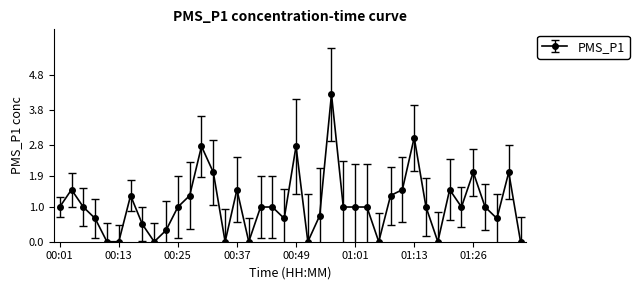

What is the value of the 31st point from the left?

3.0